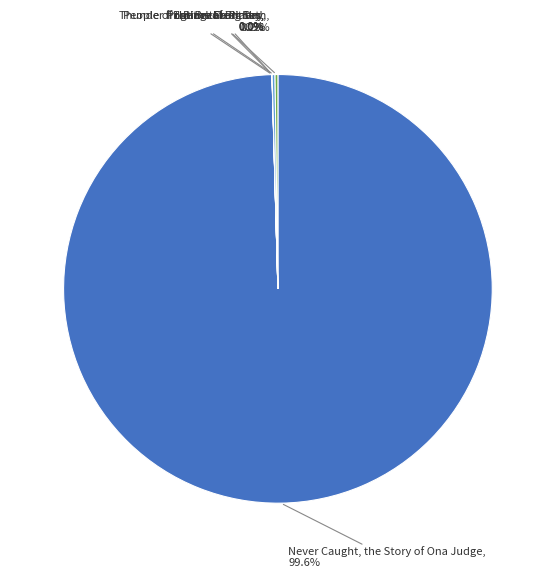

Which category accounts for the majority?

Never Caught, the Story of Ona Judge